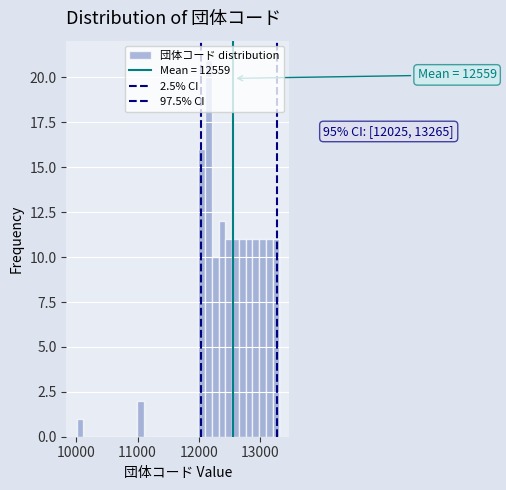

Around what value on the x-axis is the tallest bar? Give the approximate position of its centre, as read against the axis.

12200